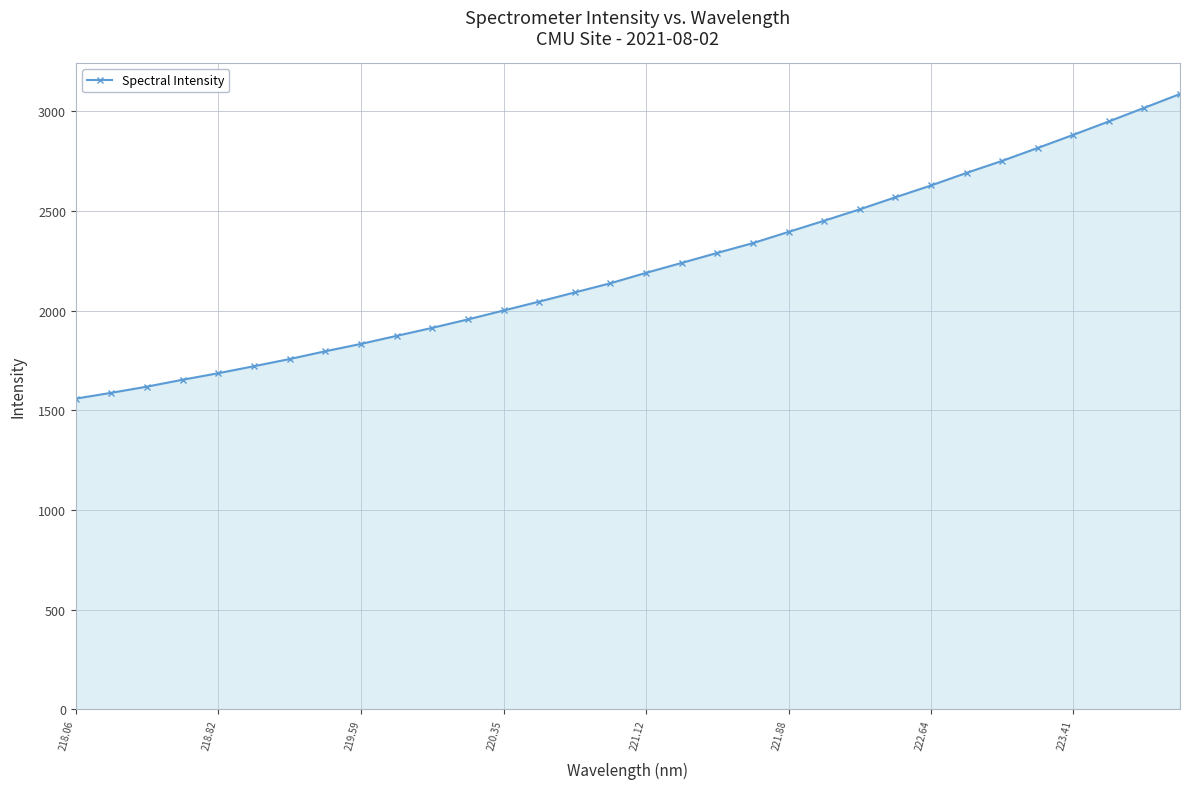

What is the difference between the maximum and minimum values?

1528.0